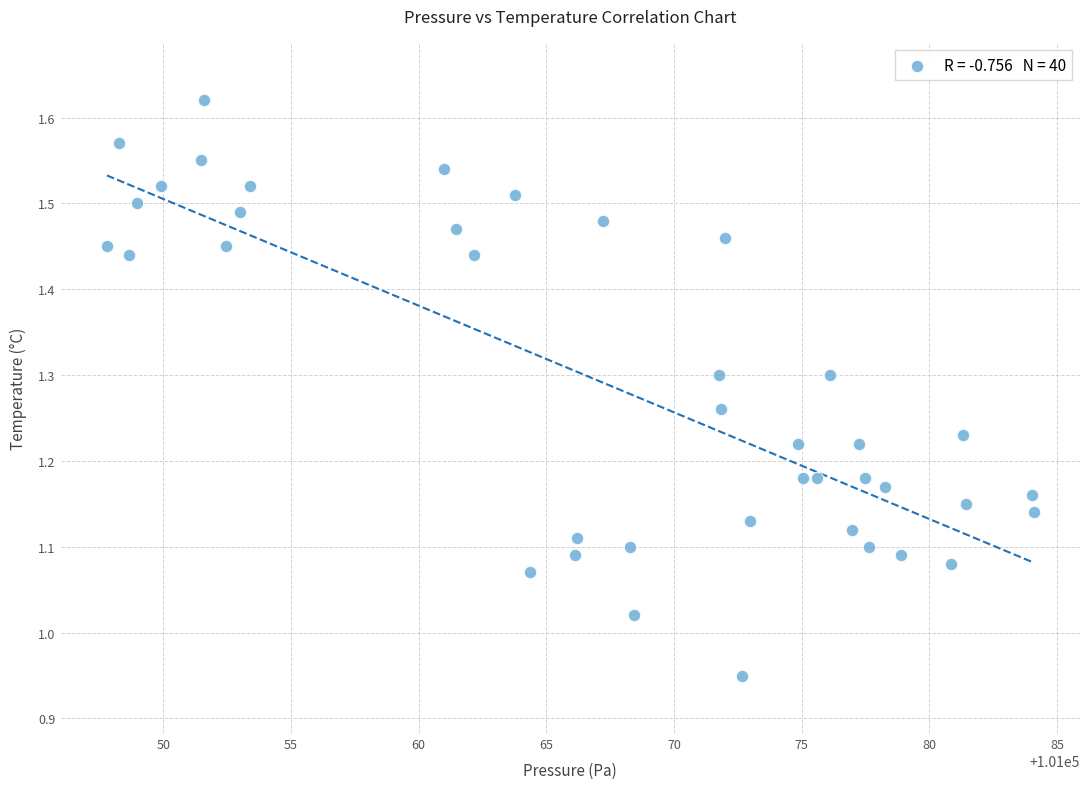

What is the range of X values (max minus min)?

36.3